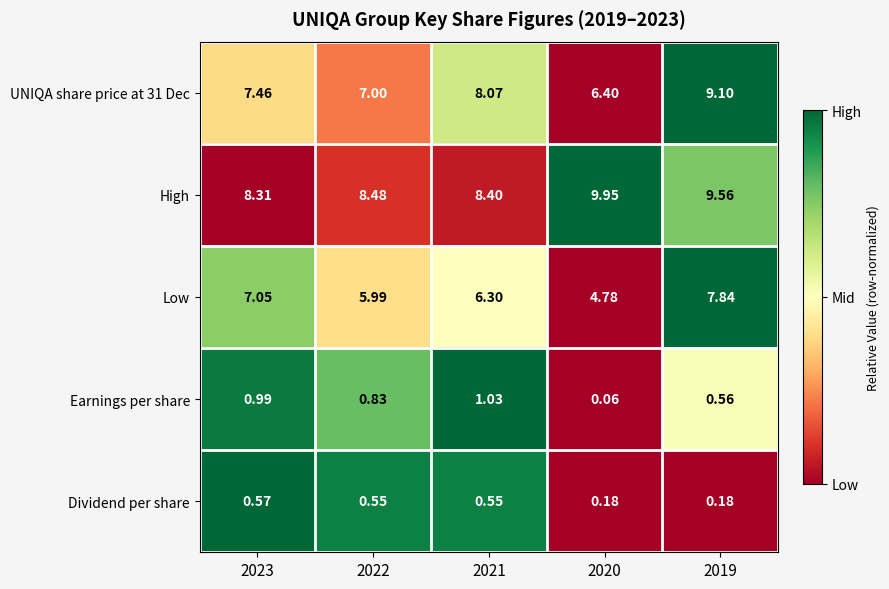

Which series changed the most between 2023 and 2021?

Low